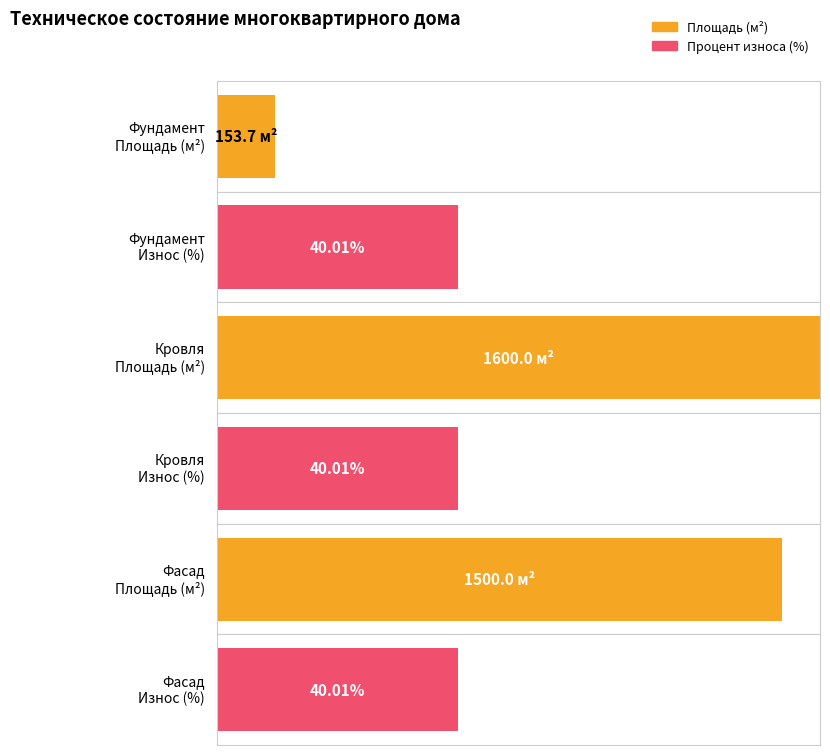

At which label does Площадь reach its peak?

Кровля